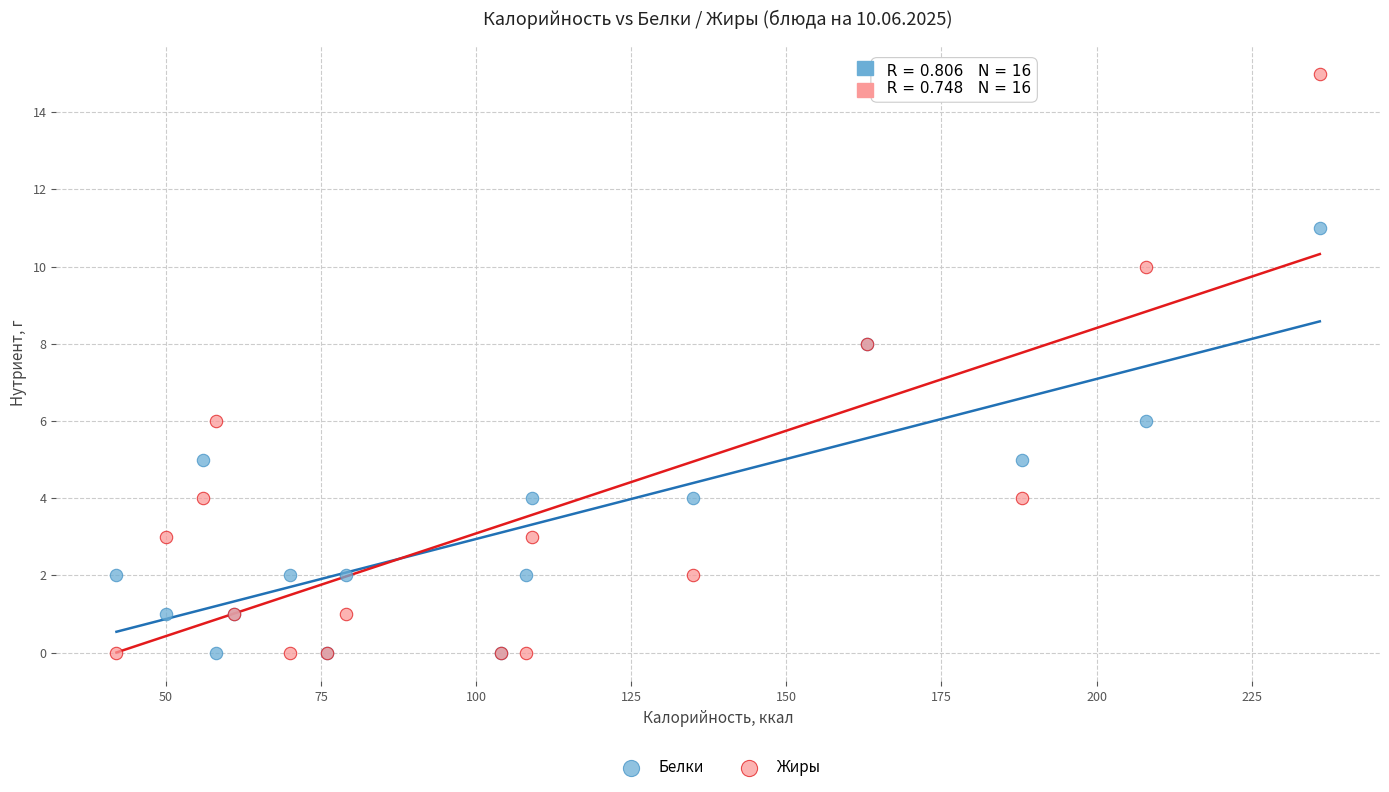

What are all the series names shown in the legend?

Белки, Жиры